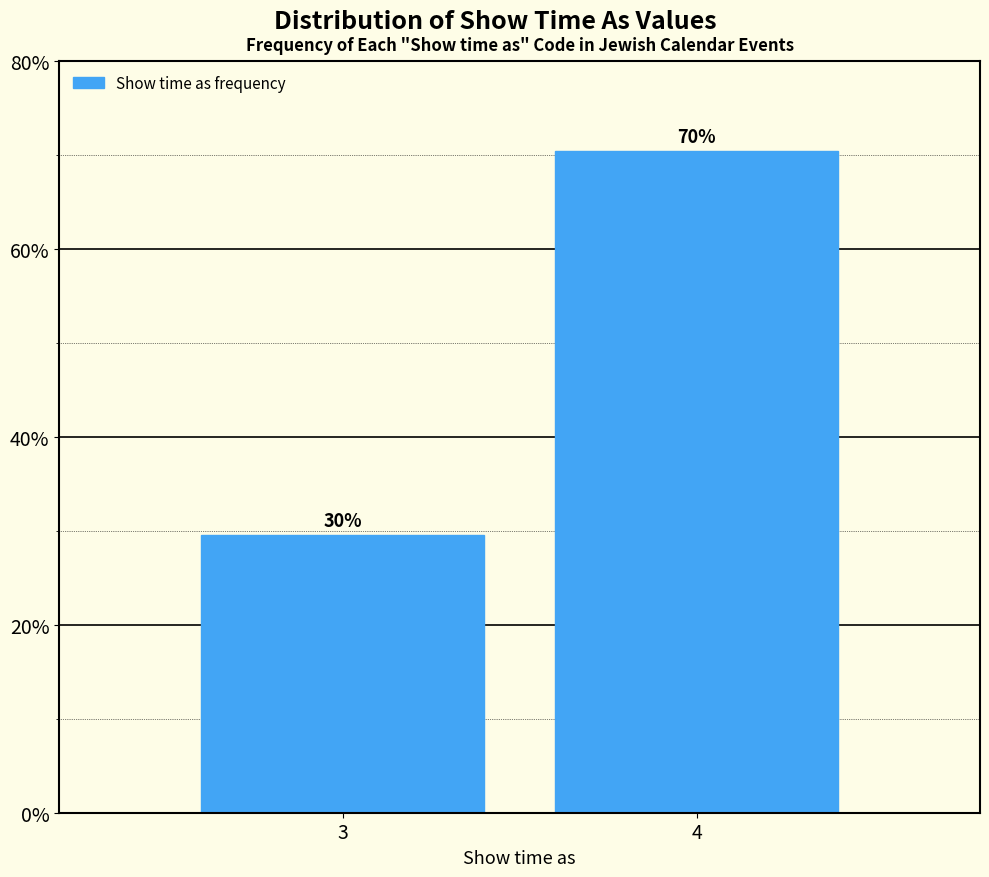

Are the bars horizontal?

No